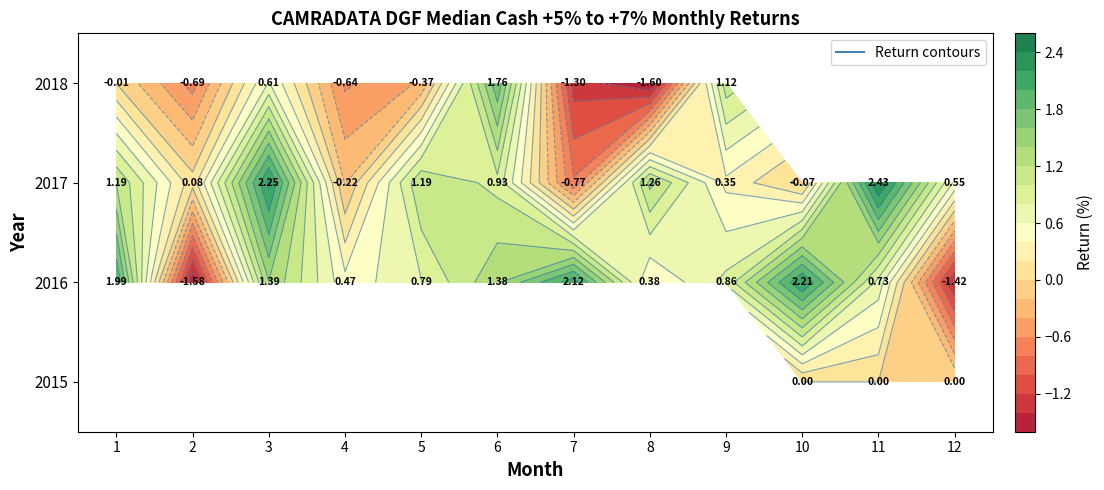

At how many categories does at least one series exceed 0?

12